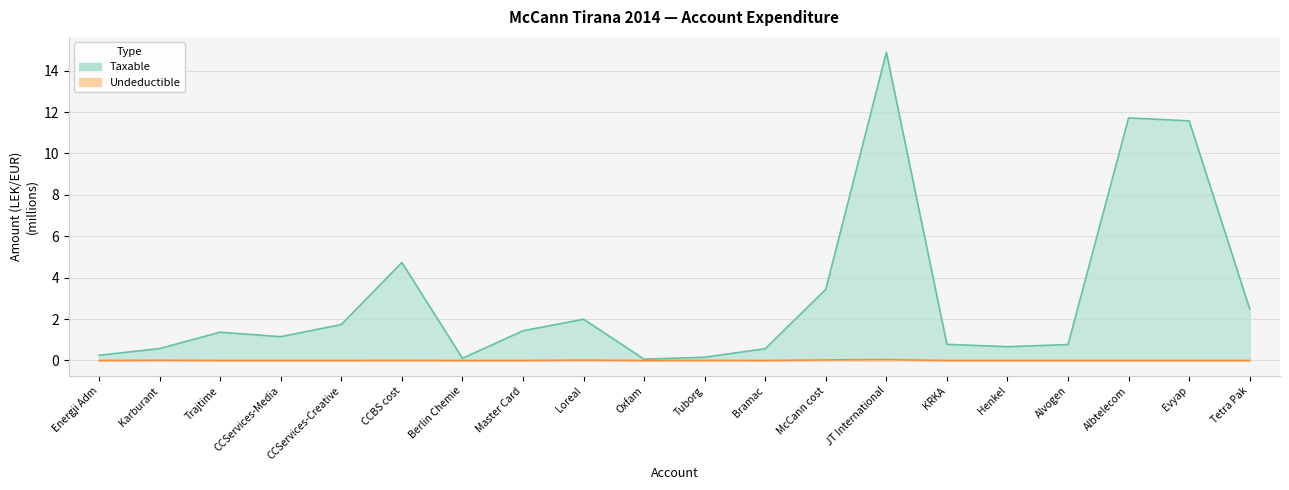

Is the value of Undeductible at Tetra Pak greater than the value of Taxable at JT International?

No